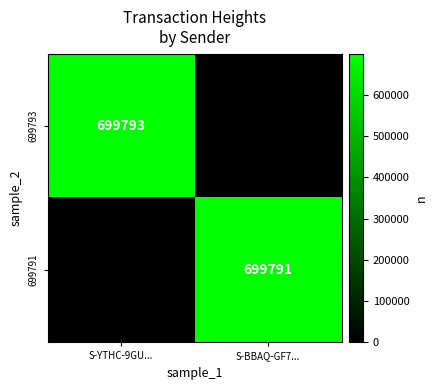

Is it true that 699791 equals 699791 at S-BBAQ-GF7...?

True